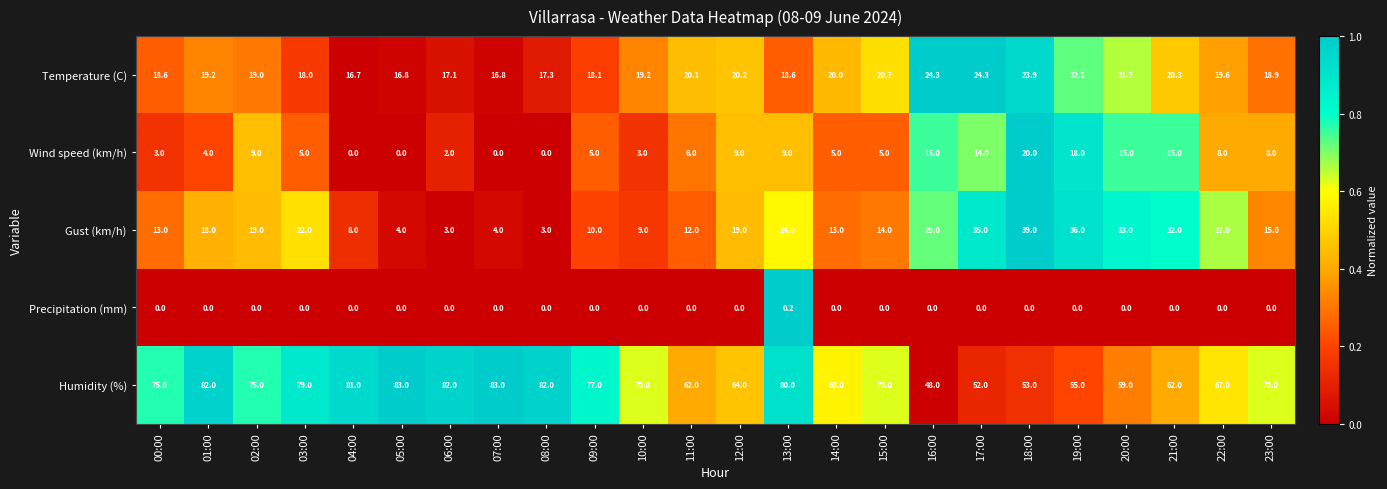

What is the sum of all Wind speed (km/h) values?

178.0